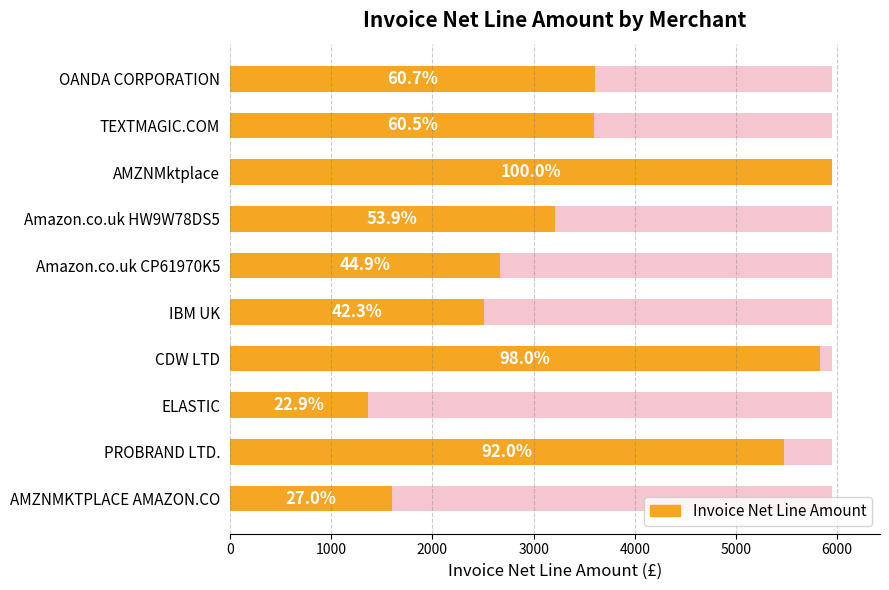

Are the bars grouped side by side (vs. stacked)?

No